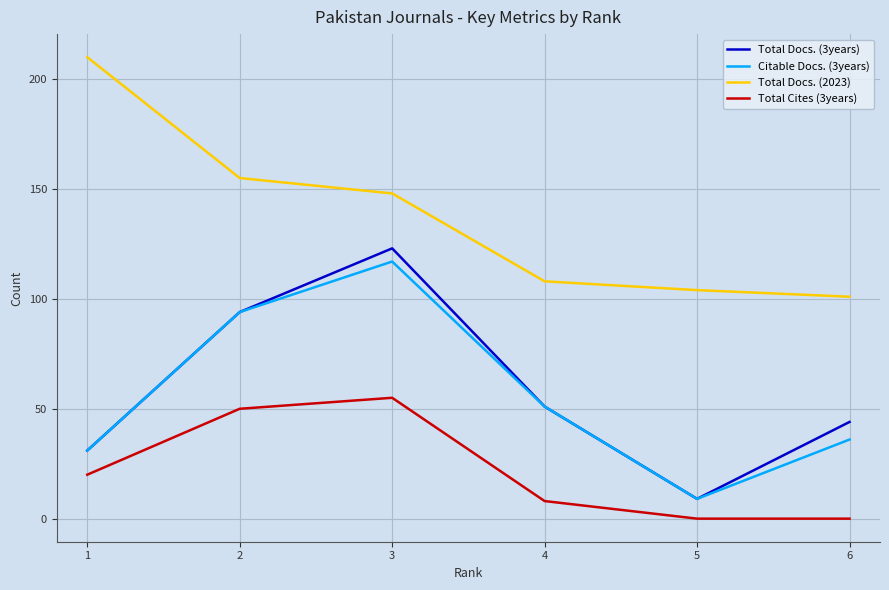

What is the sum of all Total Cites (3years) values?

133